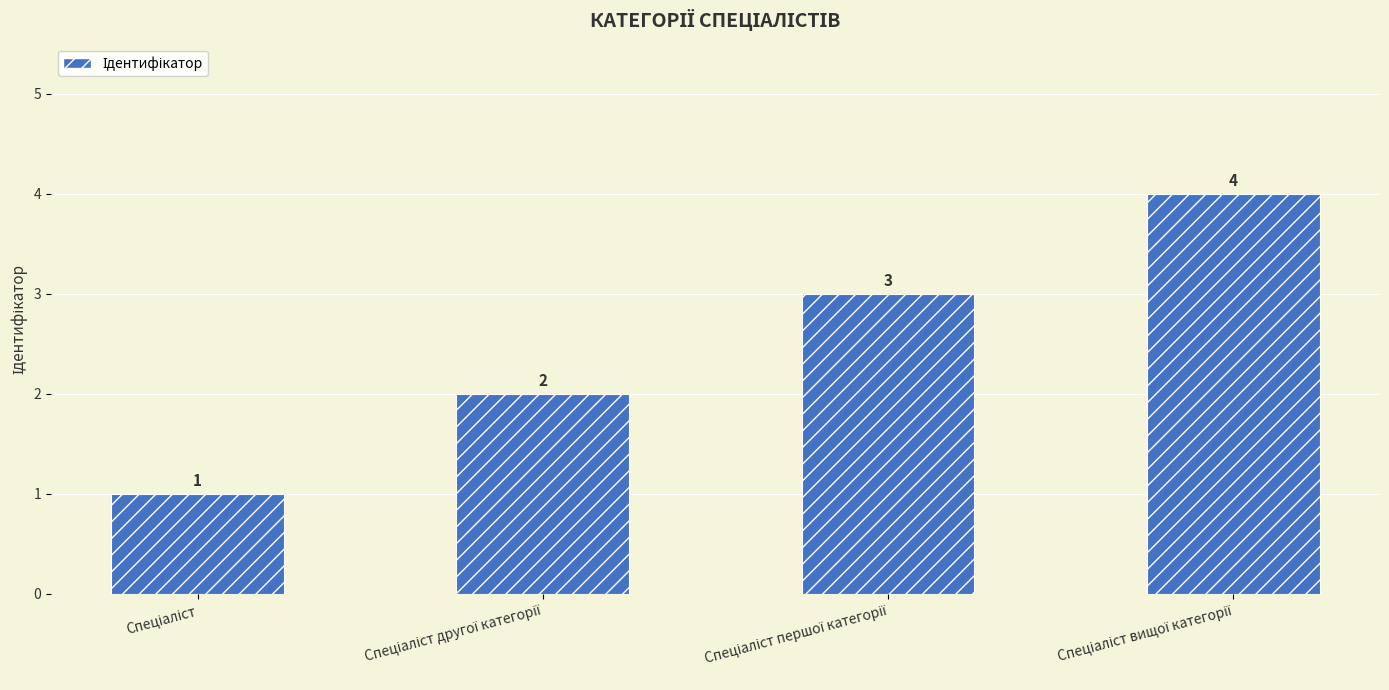

What is the sum of all values?

10